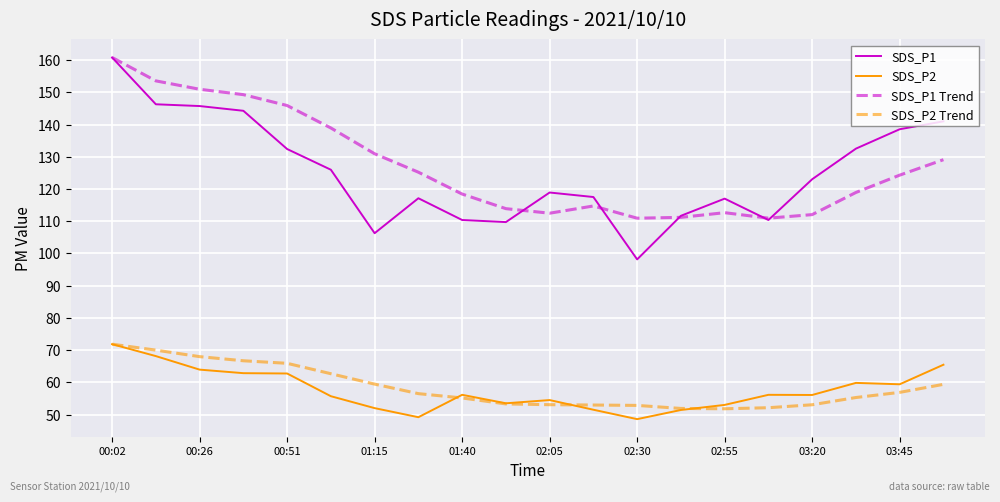

True or false: SDS_P1 Trend and SDS_P2 Trend cross at least once.

False